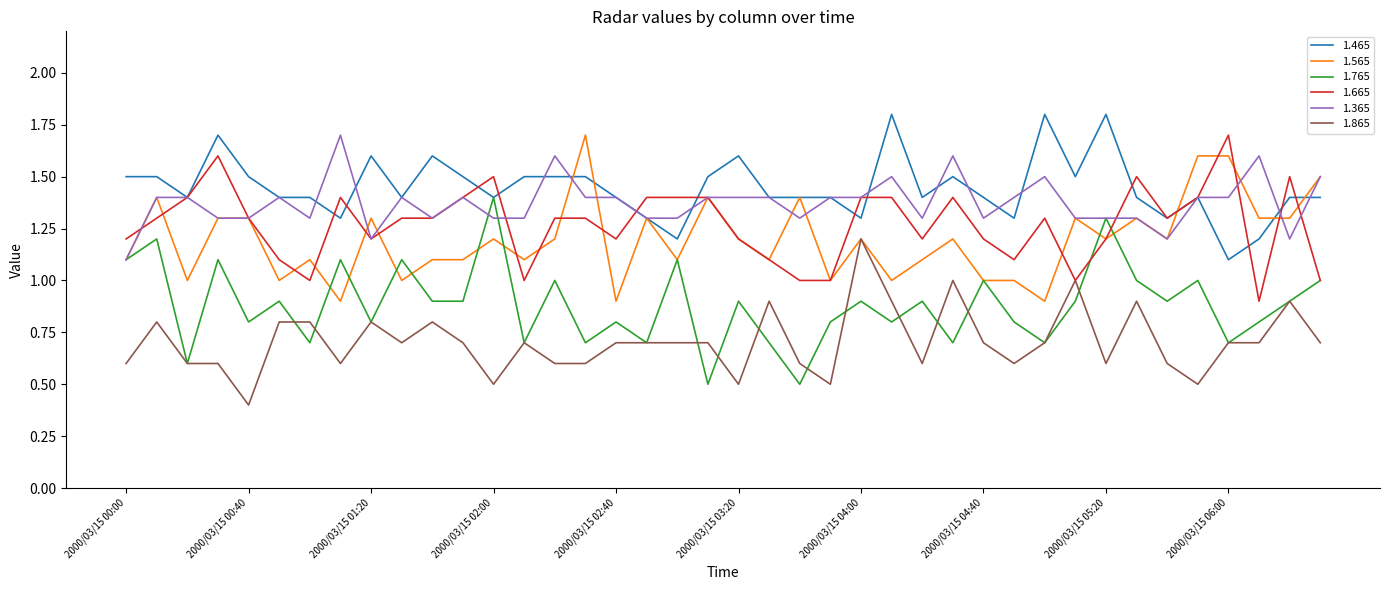

Which series has the widest spread of values?

1.765